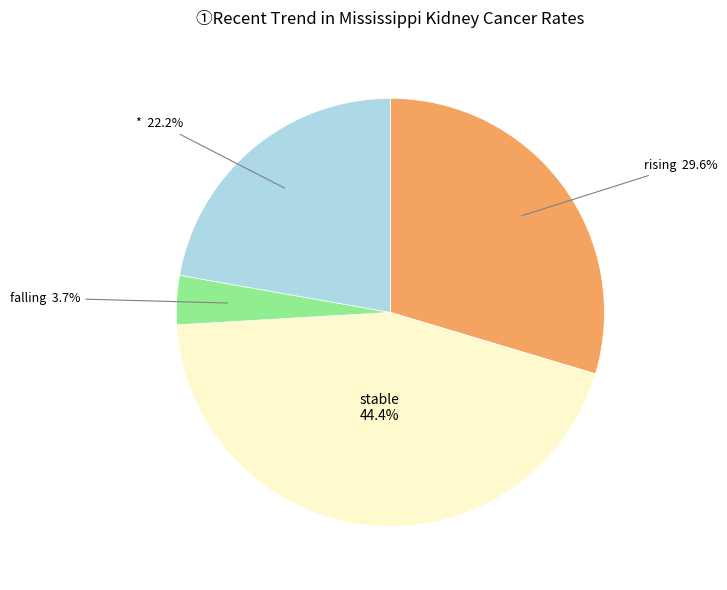

Is there any slice that represents more than half of the pie?

No